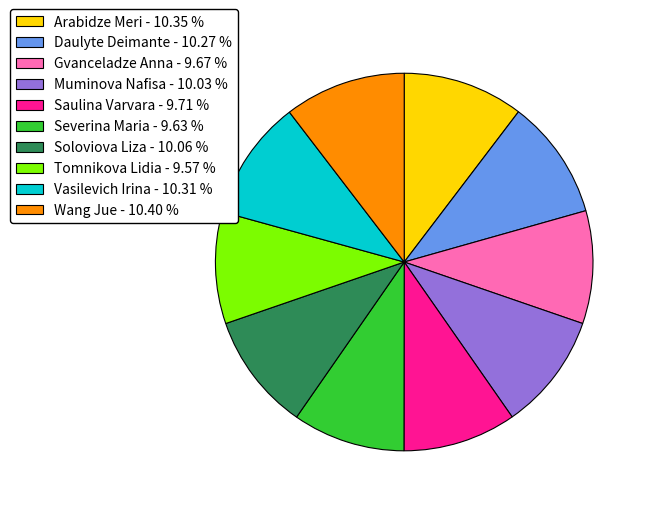

Is Soloviova Liza - 10.06 % the majority of the pie?

No